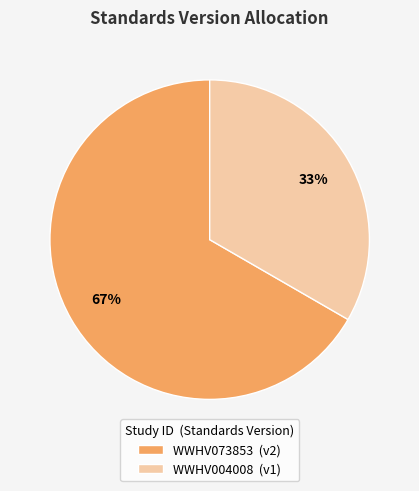

To the nearest percent, what is the combined percentage of WWHV004008 and WWHV073853?

100%